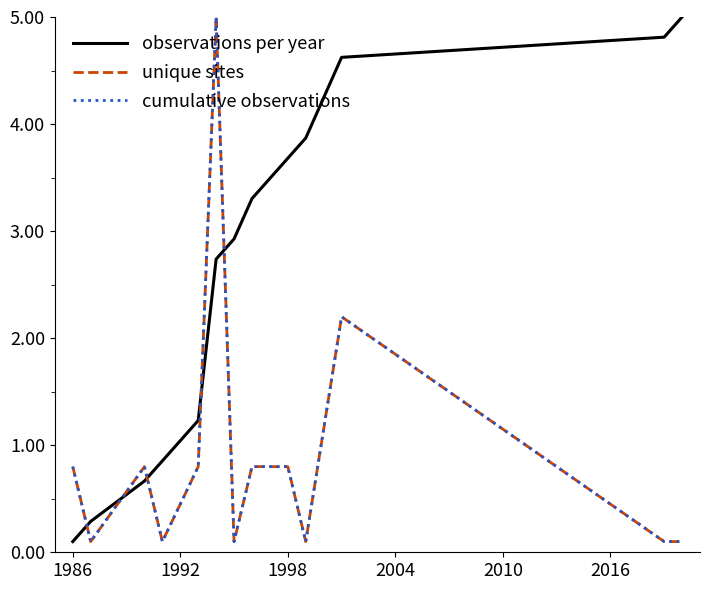

Does the chart display data point markers on the line(s)?

No